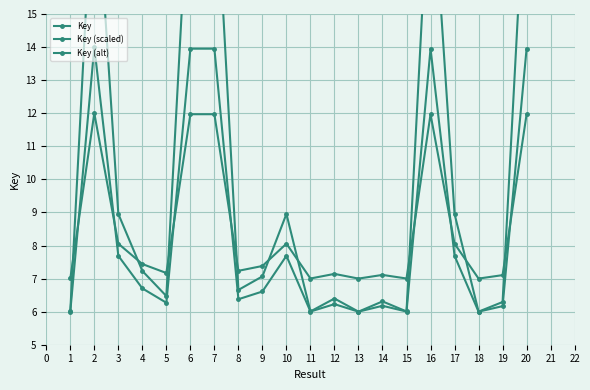

At how many categories does at least one series exceed 14?

5